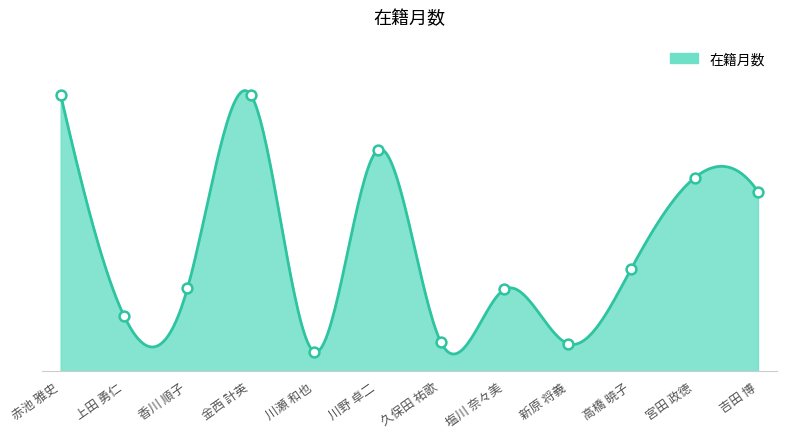

What is the ratio of the value at 川瀬 和也 to the value at 久保田 祐歌?

0.7